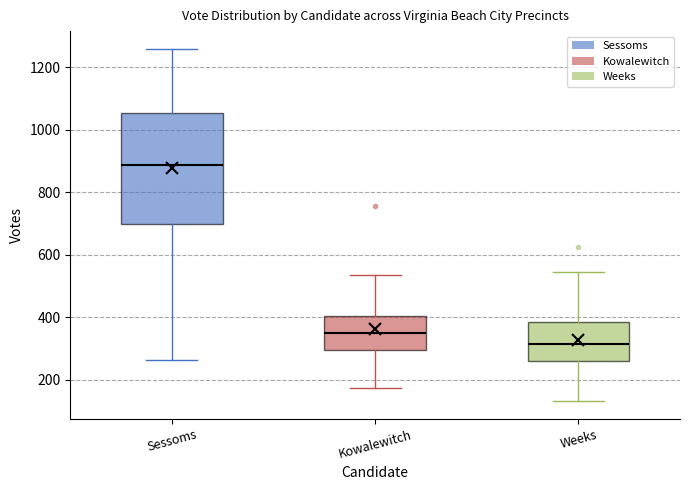

Where is the lower edge of the box for Sessoms on the y-axis? The values are not printed on the chart, so give them approximately, as read against the axis.

700